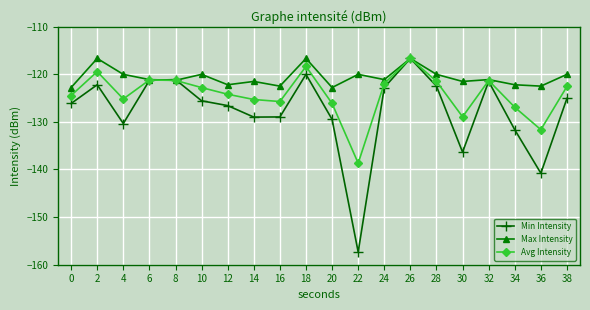

At which category is the sum across all series the highest?

26